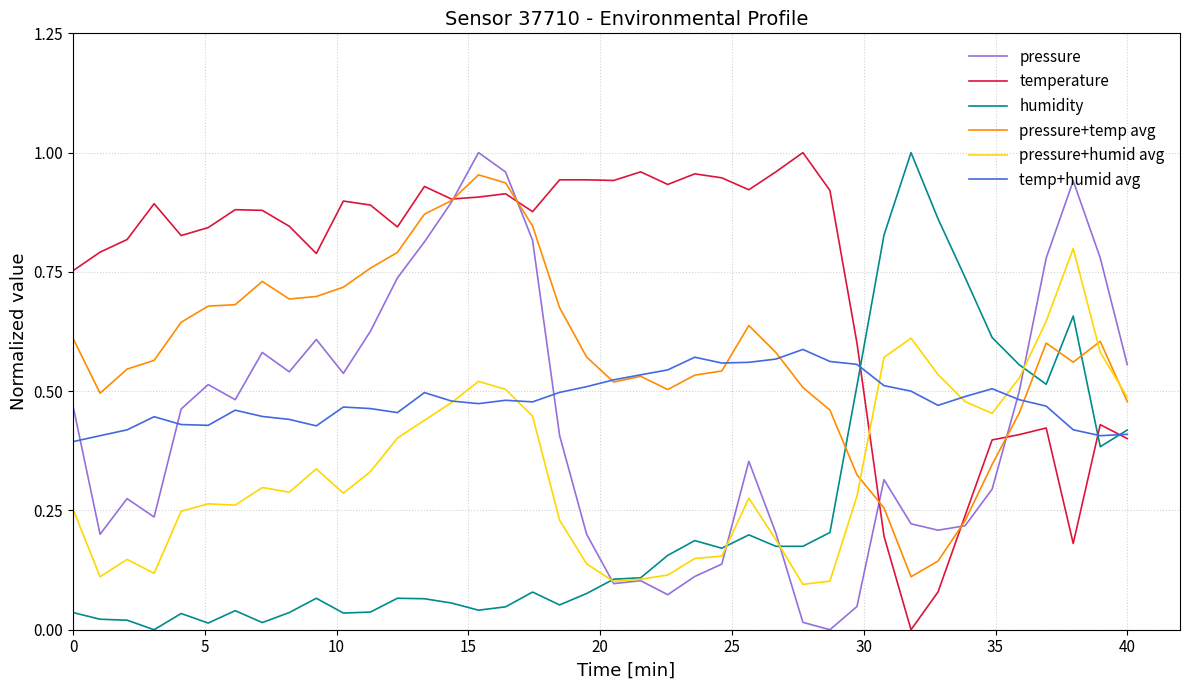

True or false: pressure has more than 1 points higher than both neighbors.

True